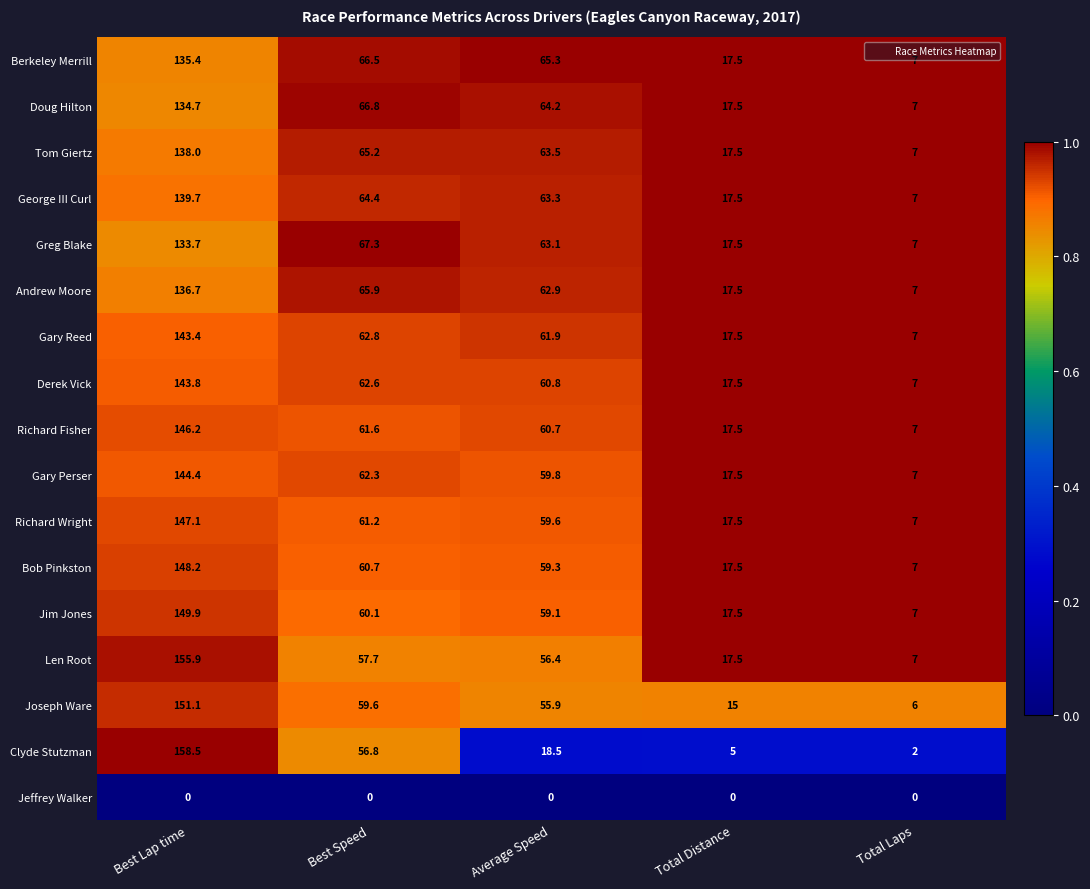

What is the approximate value of George III Curl at Total Laps?

7.0